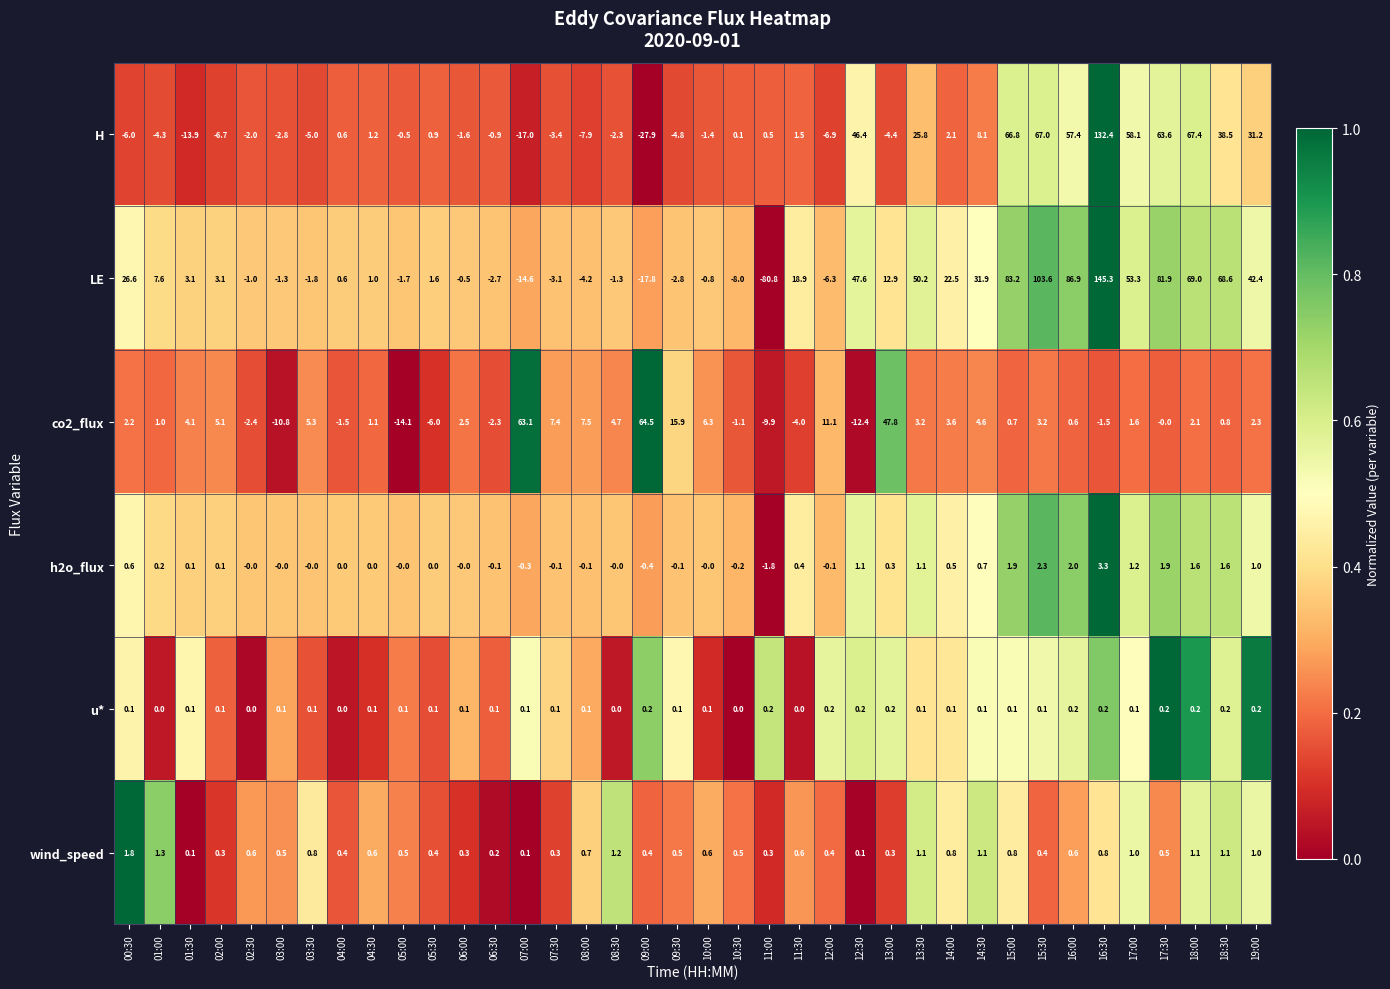

Read the h2o_flux value at 17:30.

1.9